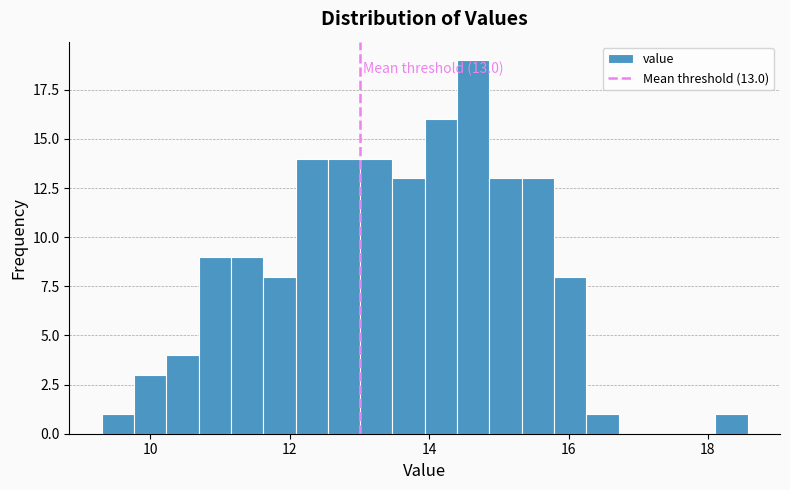

Around what value on the x-axis is the tallest bar? Give the approximate position of its centre, as read against the axis.

14.6